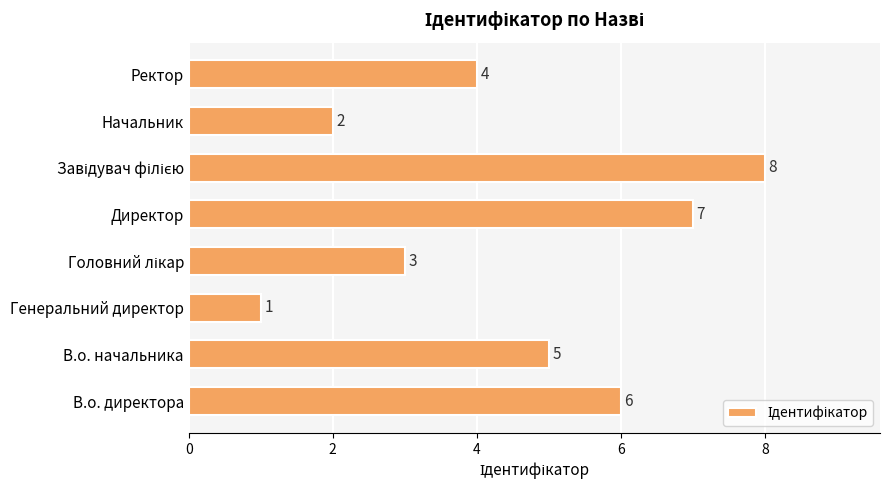

The value at Ректор is 7. True or false?

False